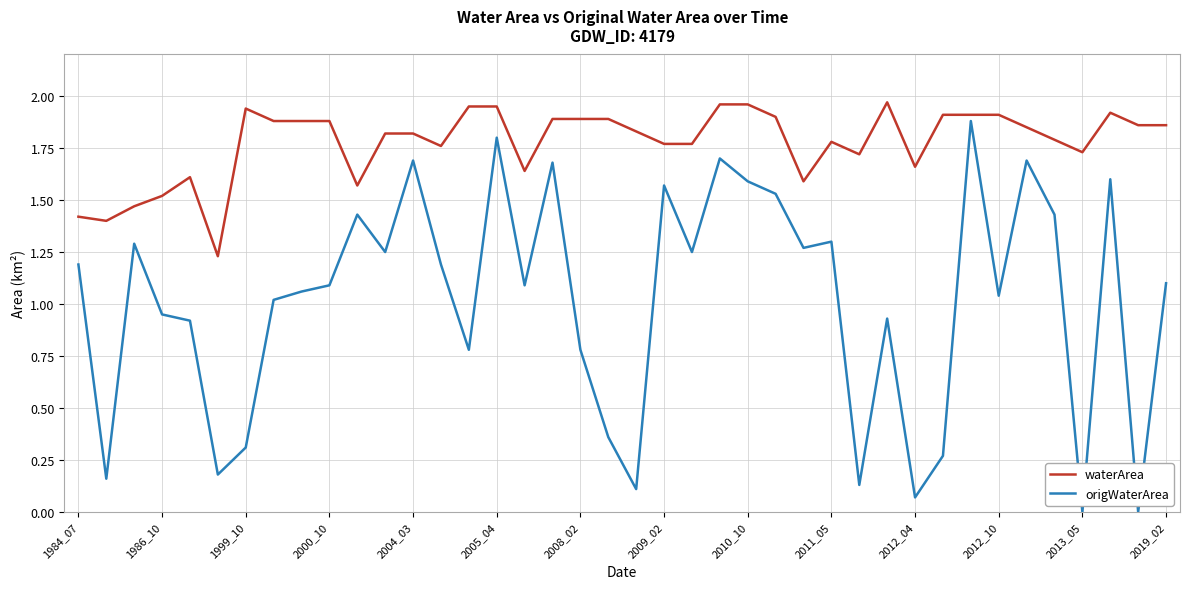

Rank the series by their average value, from highest to lowest.

waterArea, origWaterArea